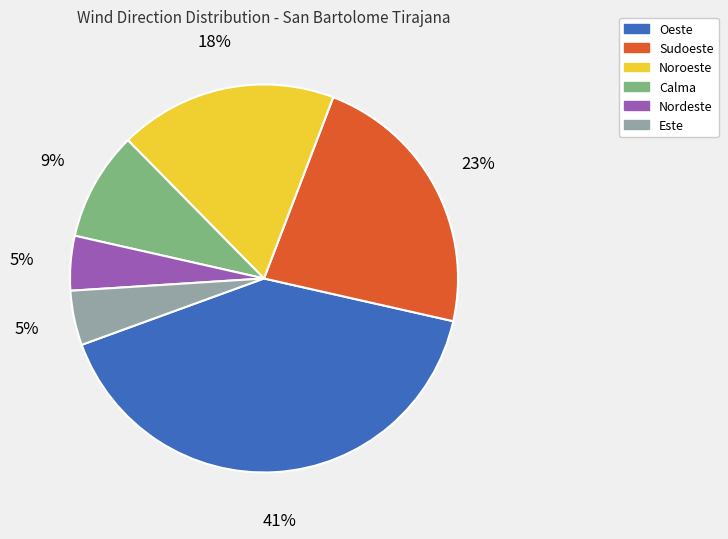

To the nearest percent, what is the difference between the largest and smallest slice percentages?

36%